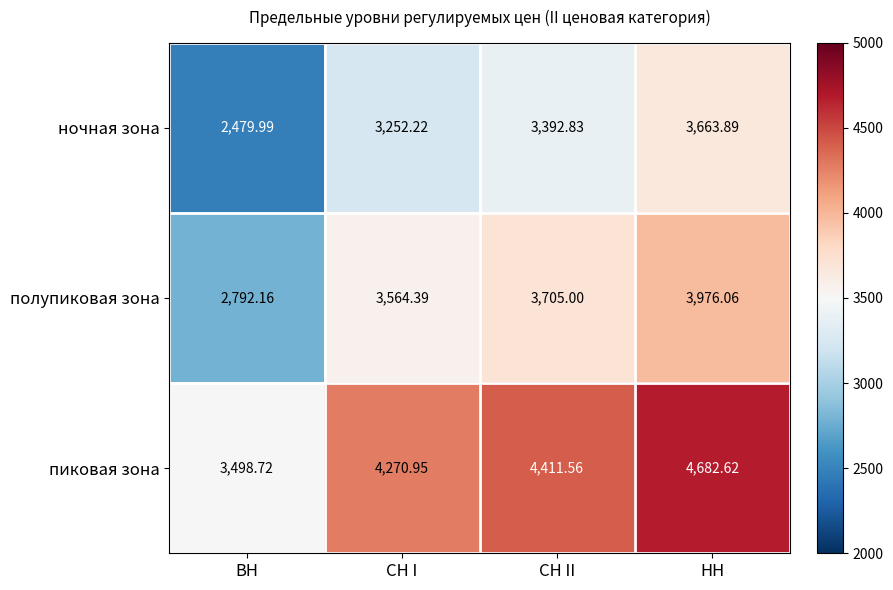

Which label corresponds to the smallest value in the chart?

ВН